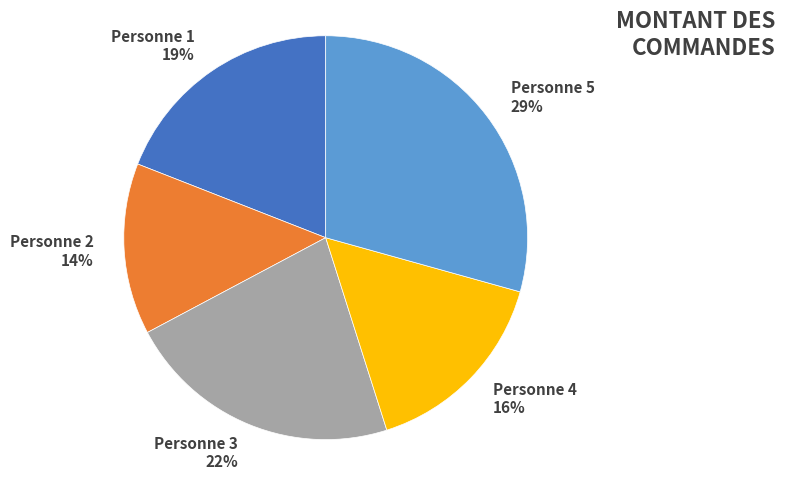

Approximately how many times larger is the value at Personne 4 compared to Personne 1?

0.8